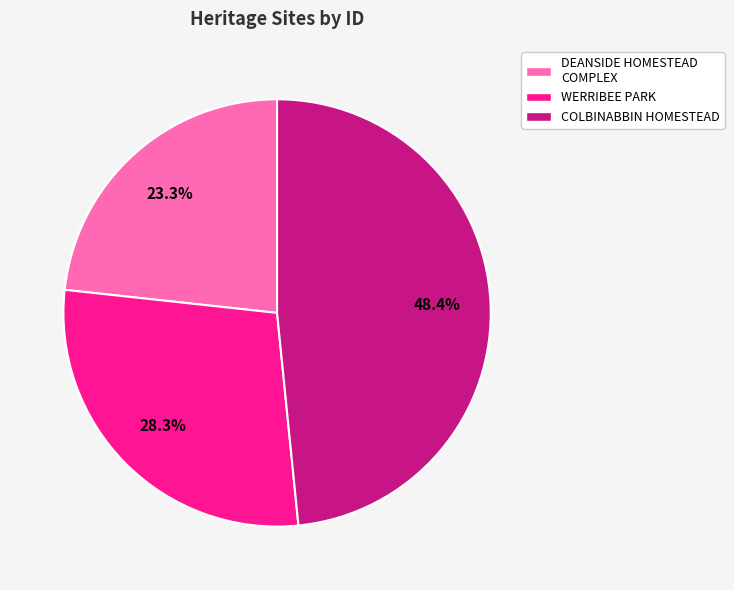

The DEANSIDE HOMESTEAD COMPLEX slice represents 14% of the pie. True or false?

False